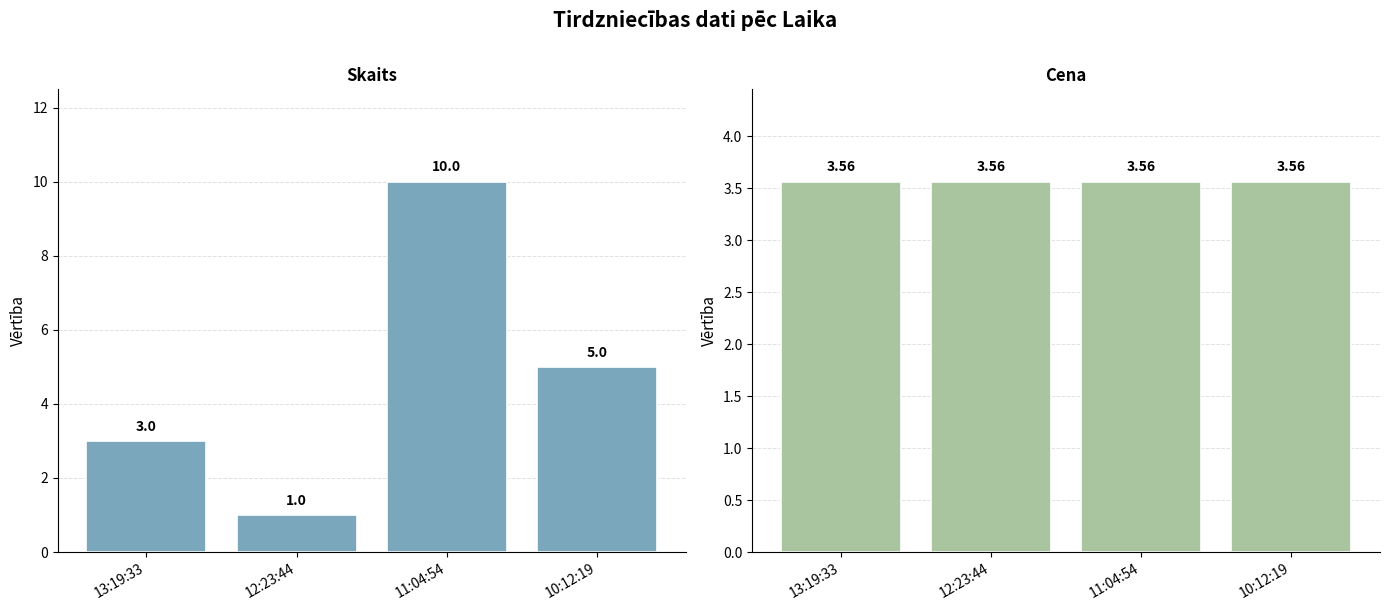

How many bars are there in each group?

2